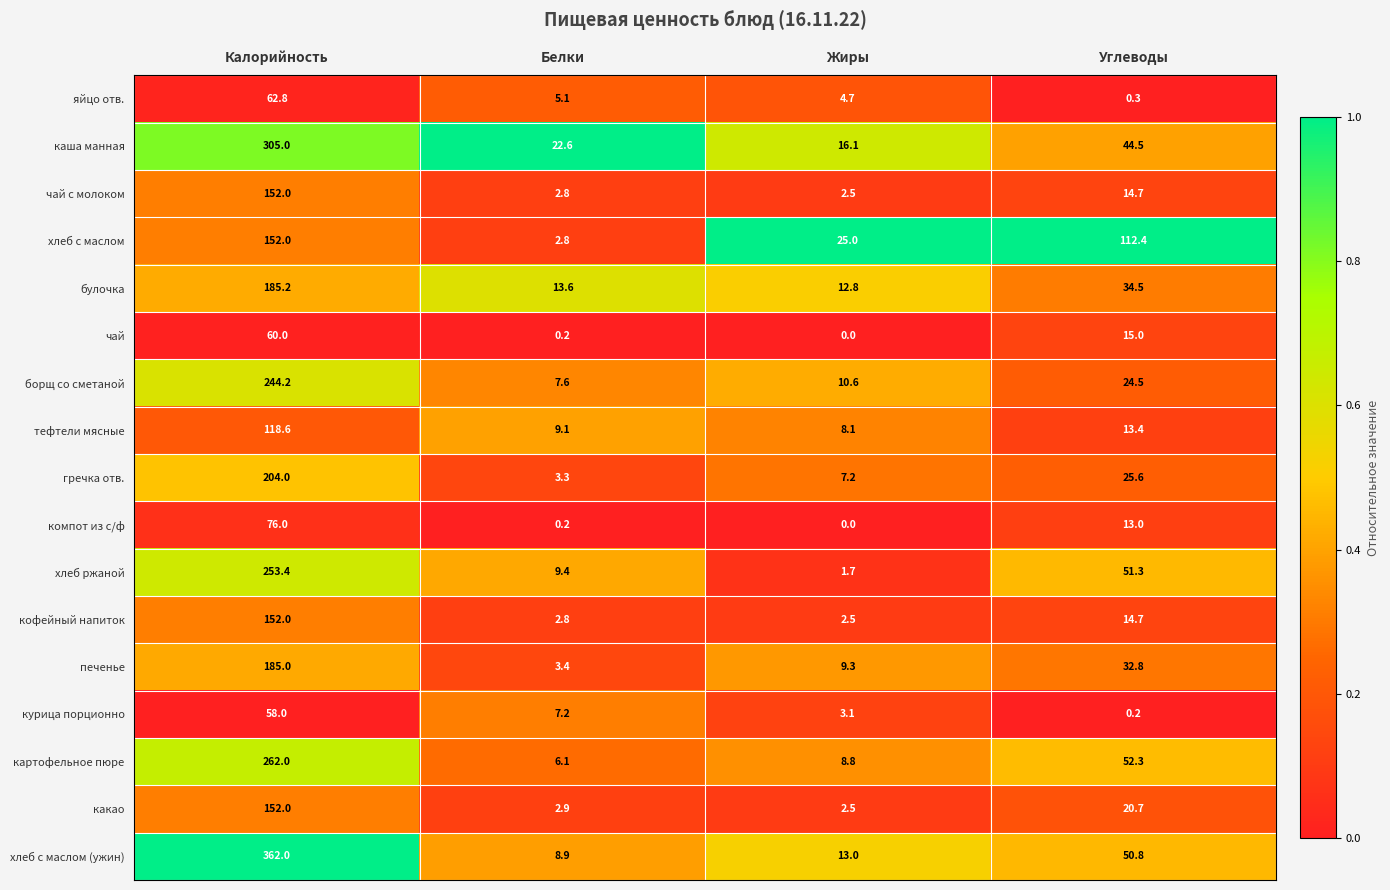

What is the difference between the second highest and minimum values in the тефтели мясные series?

5.3